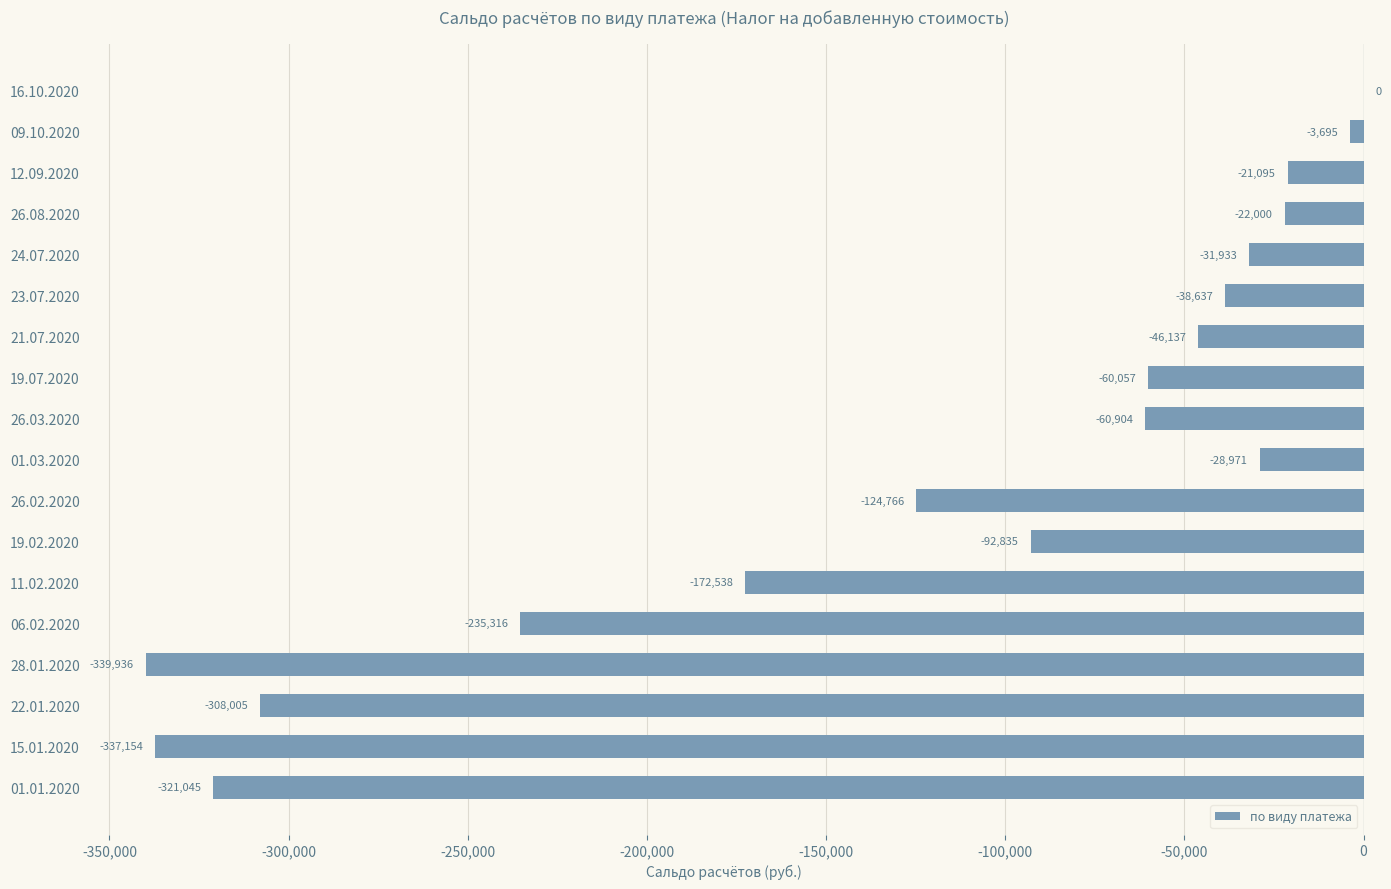

Which has a higher value, 26.02.2020 or 16.10.2020?

16.10.2020